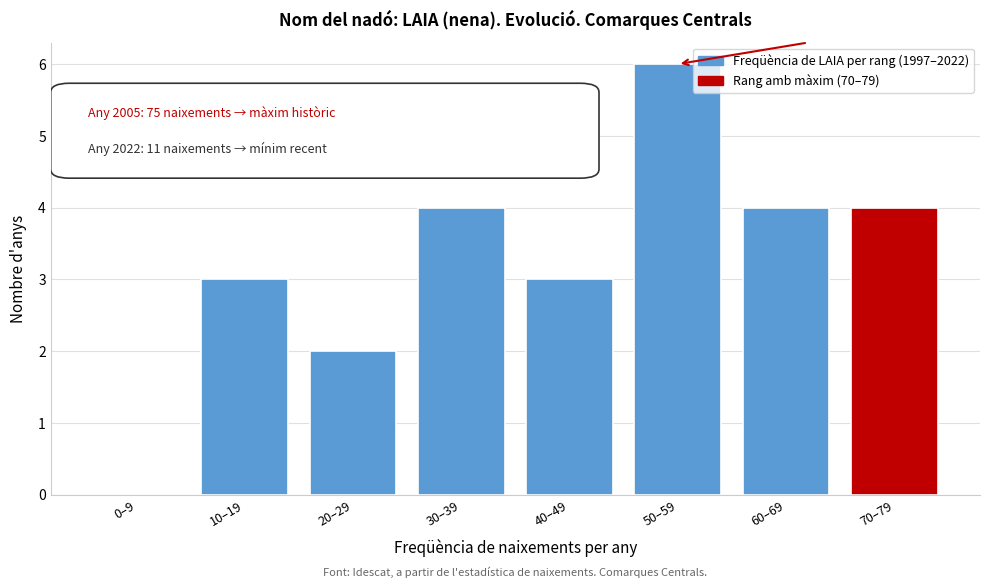

Reading left to right, list all the values displayed in this chart.

0–9=0	10–19=3	20–29=2	30–39=4	40–49=3	50–59=6	60–69=4	70–79=4